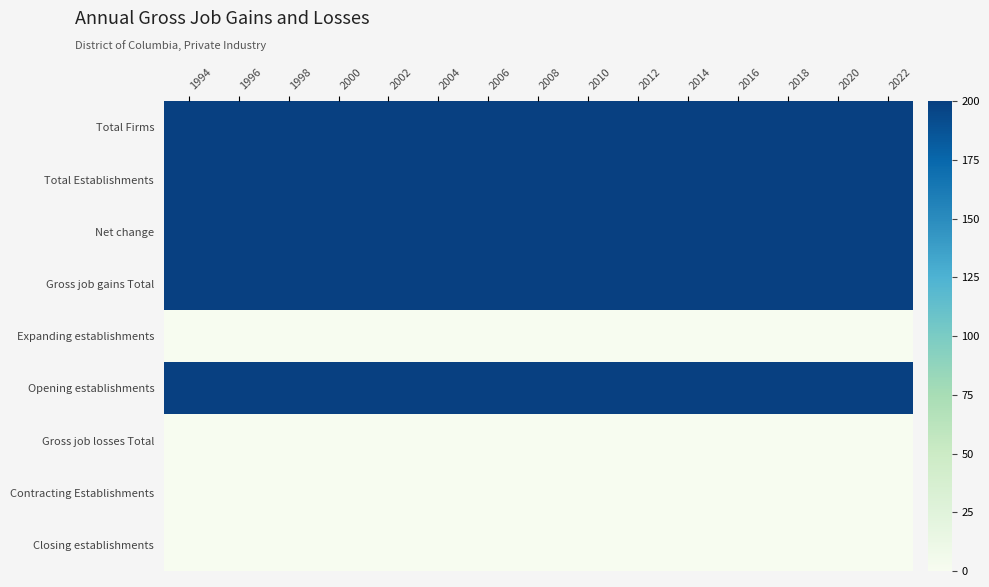

Reading right to left, transcribe all the data shown in this chart.

Total Firms: 2022=200	2020=200	2018=200	2016=200	2014=200	2012=200	2010=200	2008=200	2006=200	2004=200	2002=200	2000=200	1998=200	1996=200	1994=200
Total Establishments: 2022=200	2020=200	2018=200	2016=200	2014=200	2012=200	2010=200	2008=200	2006=200	2004=200	2002=200	2000=200	1998=200	1996=200	1994=200
Net change: 2022=200	2020=200	2018=200	2016=200	2014=200	2012=200	2010=200	2008=200	2006=200	2004=200	2002=200	2000=200	1998=200	1996=200	1994=200
Gross job gains Total: 2022=200	2020=200	2018=200	2016=200	2014=200	2012=200	2010=200	2008=200	2006=200	2004=200	2002=200	2000=200	1998=200	1996=200	1994=200
Expanding establishments: 2022=0	2020=0	2018=0	2016=0	2014=0	2012=0	2010=0	2008=0	2006=0	2004=0	2002=0	2000=0	1998=0	1996=0	1994=0
Opening establishments: 2022=200	2020=200	2018=200	2016=200	2014=200	2012=200	2010=200	2008=200	2006=200	2004=200	2002=200	2000=200	1998=200	1996=200	1994=200
Gross job losses Total: 2022=0	2020=0	2018=0	2016=0	2014=0	2012=0	2010=0	2008=0	2006=0	2004=0	2002=0	2000=0	1998=0	1996=0	1994=0
Contracting Establishments: 2022=0	2020=0	2018=0	2016=0	2014=0	2012=0	2010=0	2008=0	2006=0	2004=0	2002=0	2000=0	1998=0	1996=0	1994=0
Closing establishments: 2022=0	2020=0	2018=0	2016=0	2014=0	2012=0	2010=0	2008=0	2006=0	2004=0	2002=0	2000=0	1998=0	1996=0	1994=0